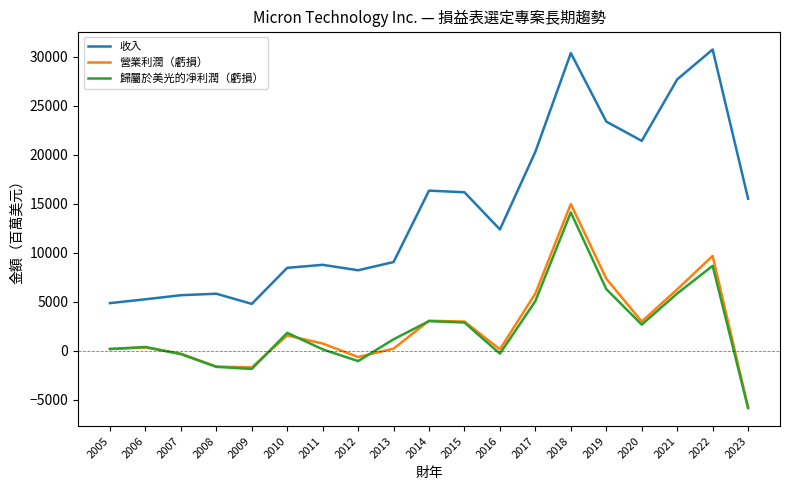

True or false: 收入 and 營業利潤（虧損） intersect in this chart.

False